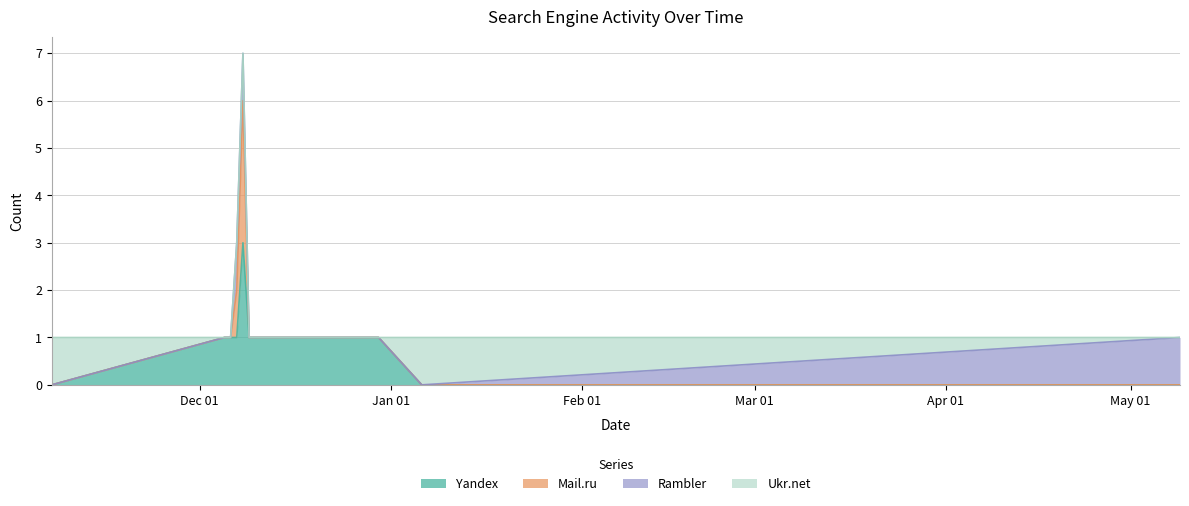

True or false: Mail.ru and Yandex cross at least once.

False